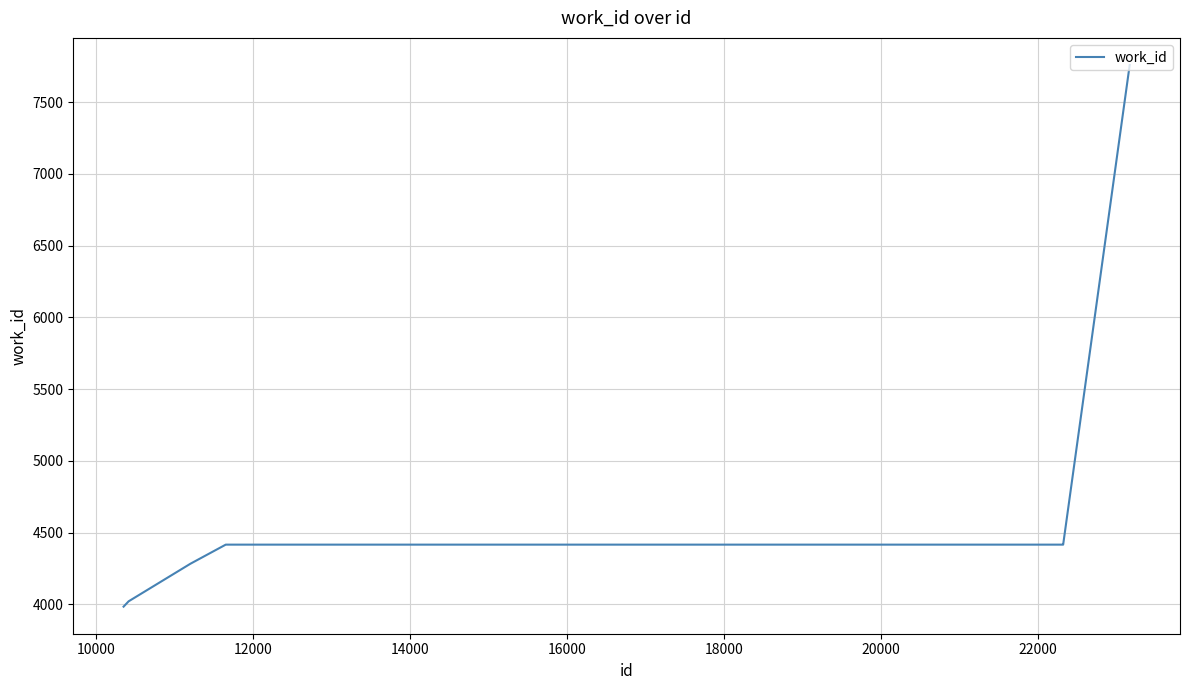

What is the difference between the maximum and minimum values?

3774